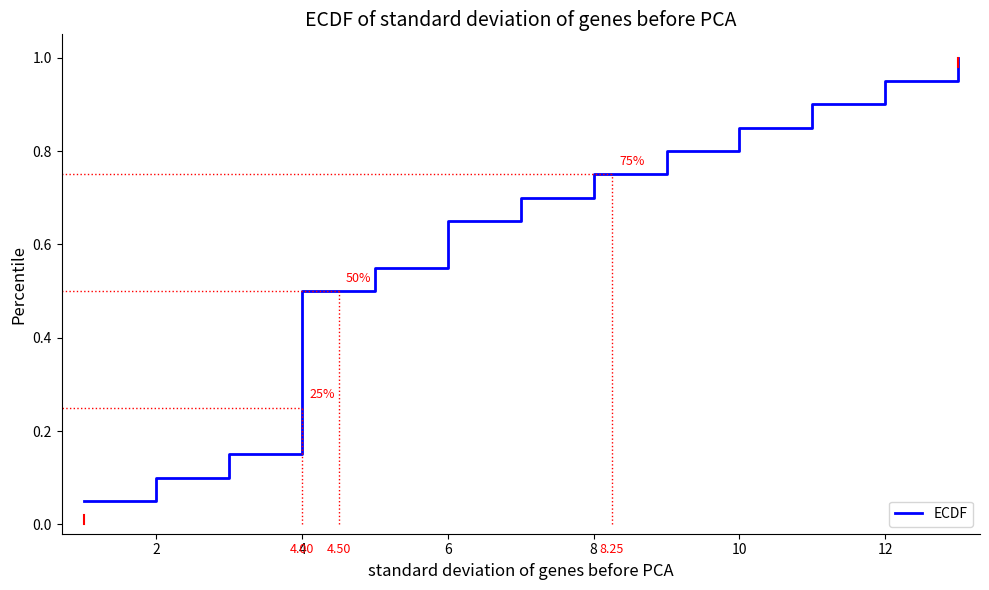

Which has a higher value, 8 or 14?

14